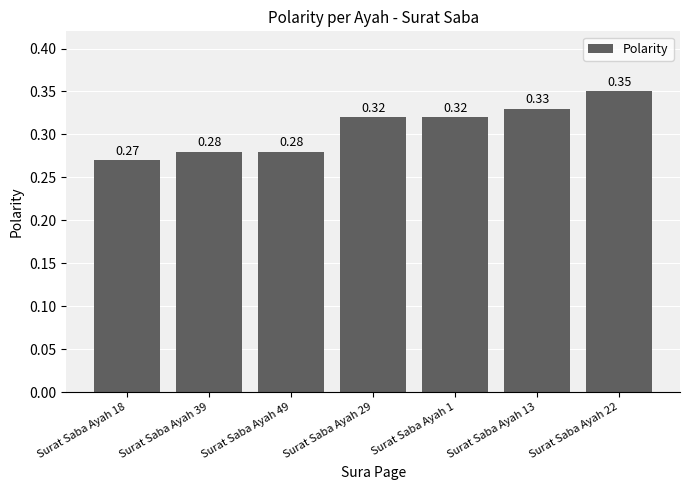

Where is the data nearest to the value 0?

Surat Saba Ayah 18